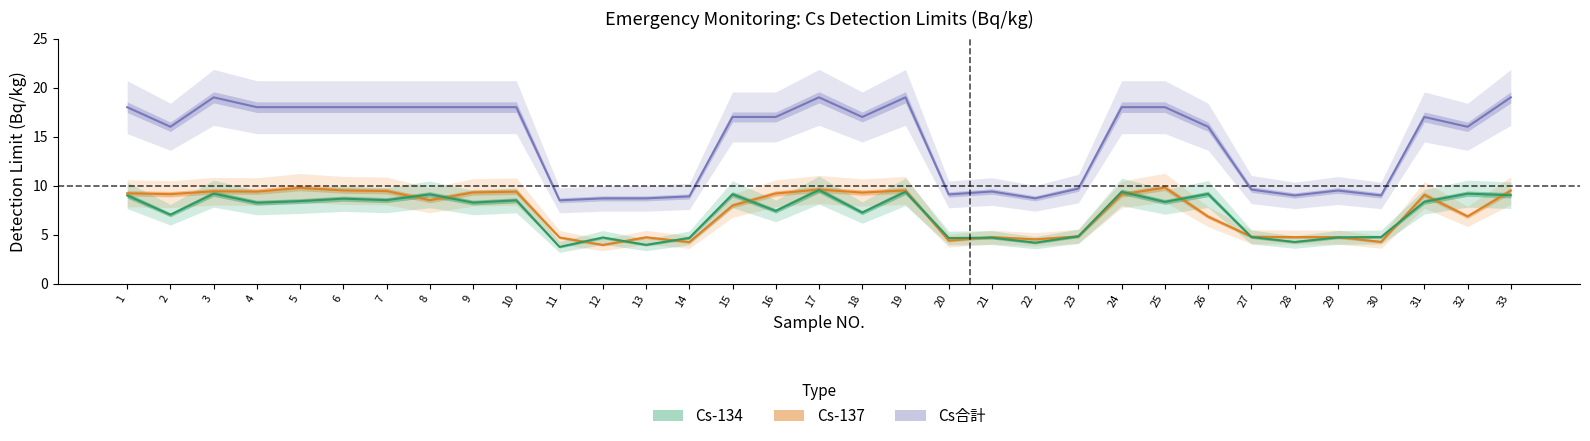

What is the difference between the Cs合計 values at 27 and 25?

8.4